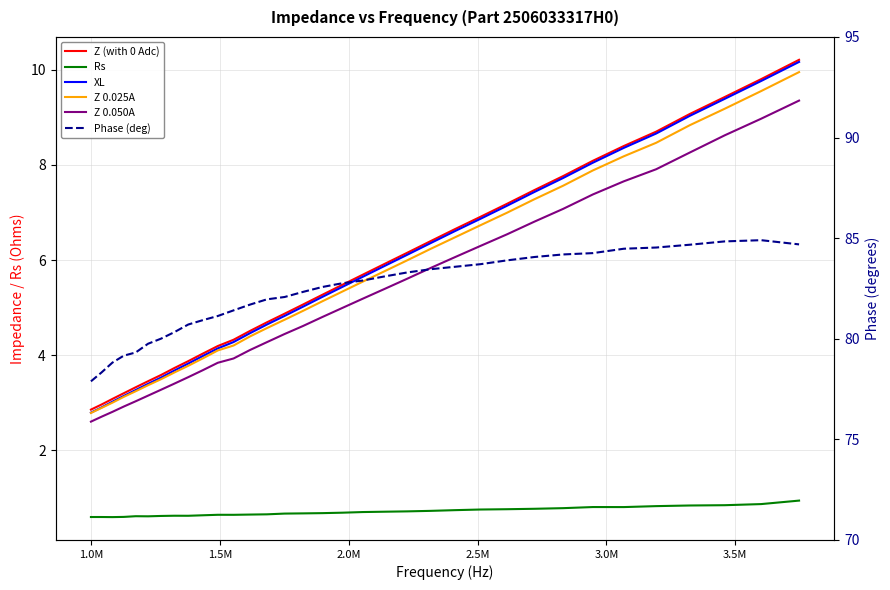

What is the average value of the Z 0.050A series?

5.3